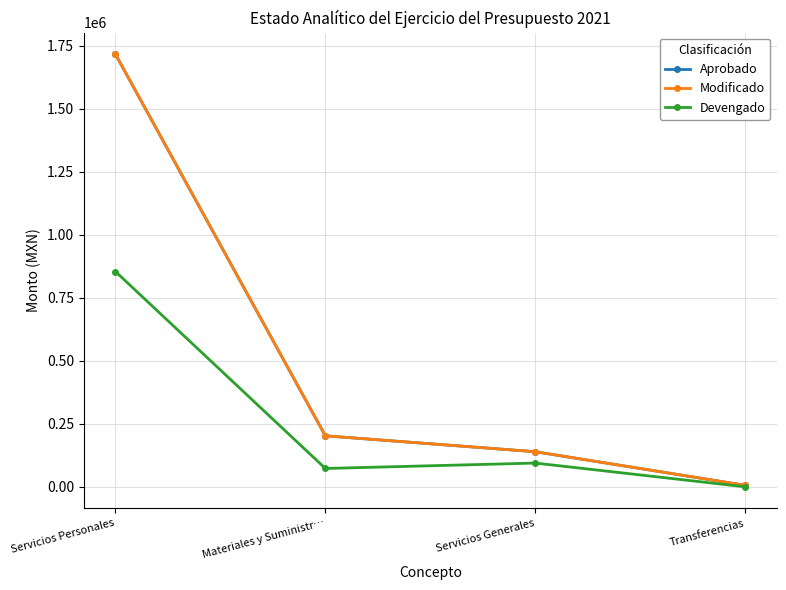

True or false: Devengado and Modificado intersect in this chart.

False